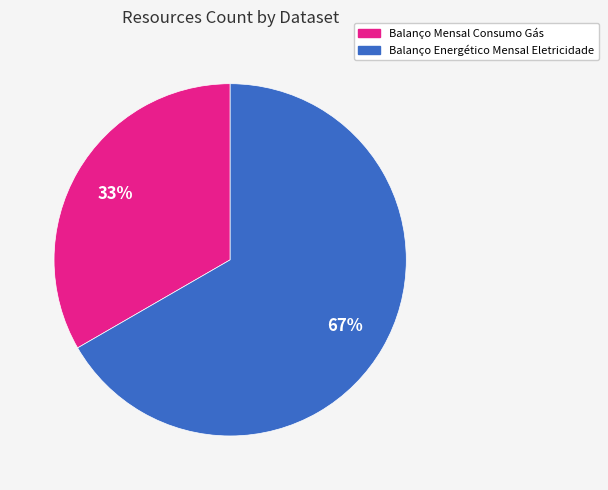

What percentage is the Balanço Energético Mensal Eletricidade slice, to the nearest percent?

67%